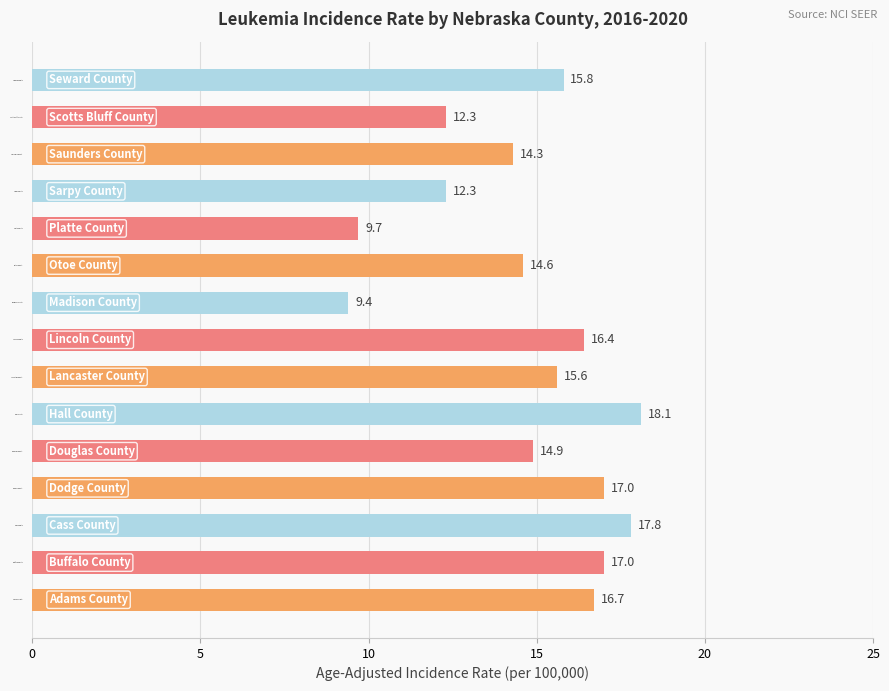

What is the smallest value displayed?

9.4